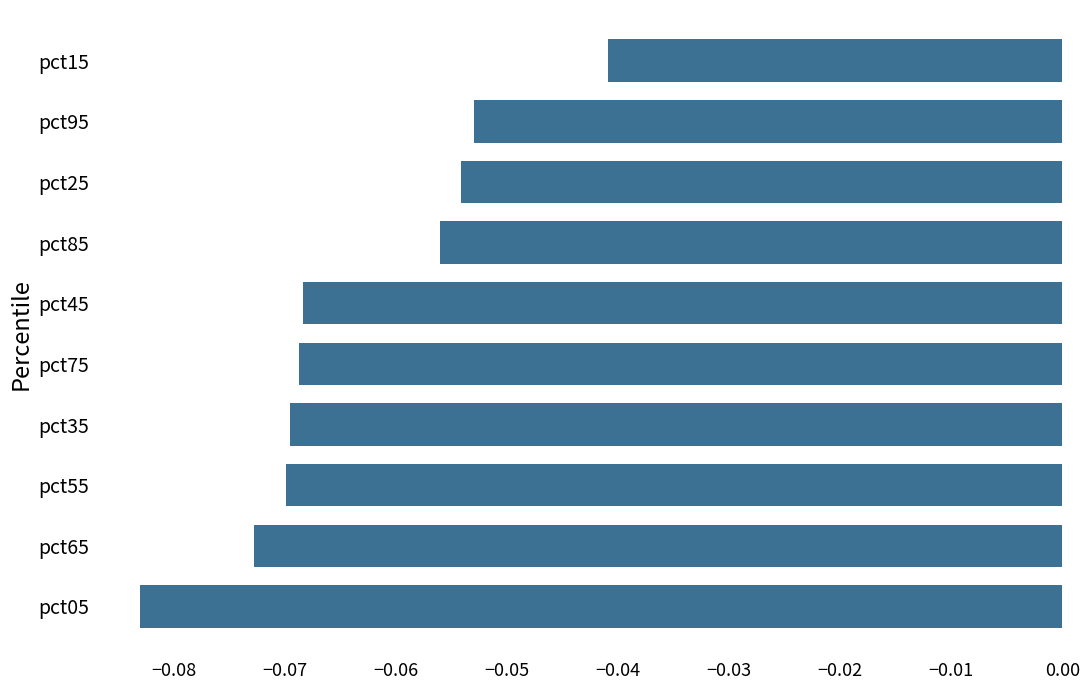

What is the label of the 9th bar from the top?

pct65